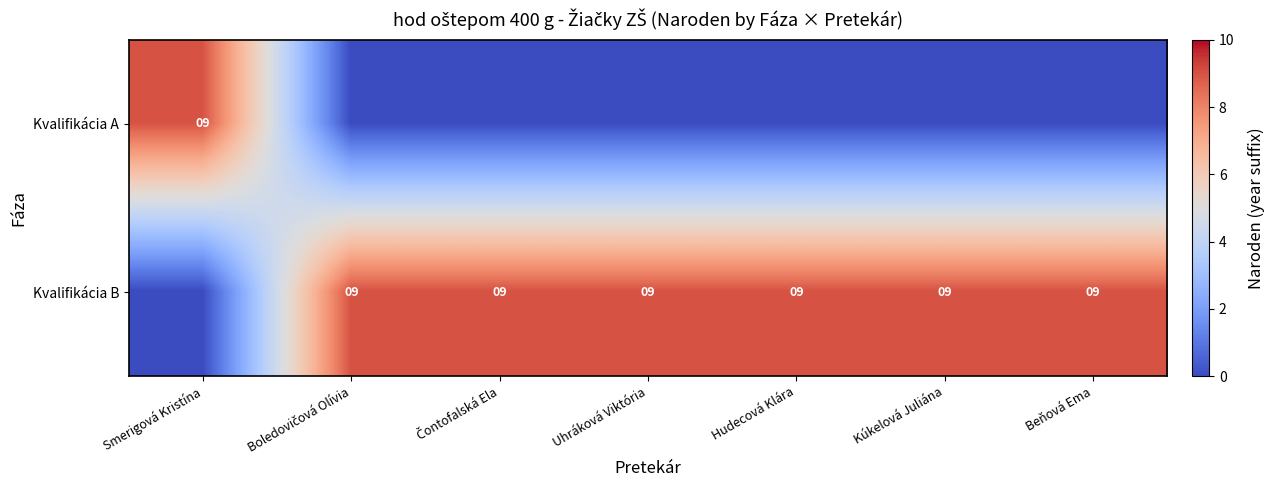

At which category is the sum across all series the highest?

Smerigová Kristína